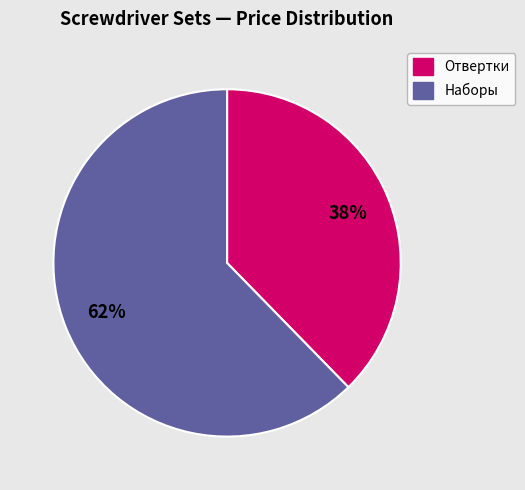

To the nearest percent, what is the average slice percentage?

50%